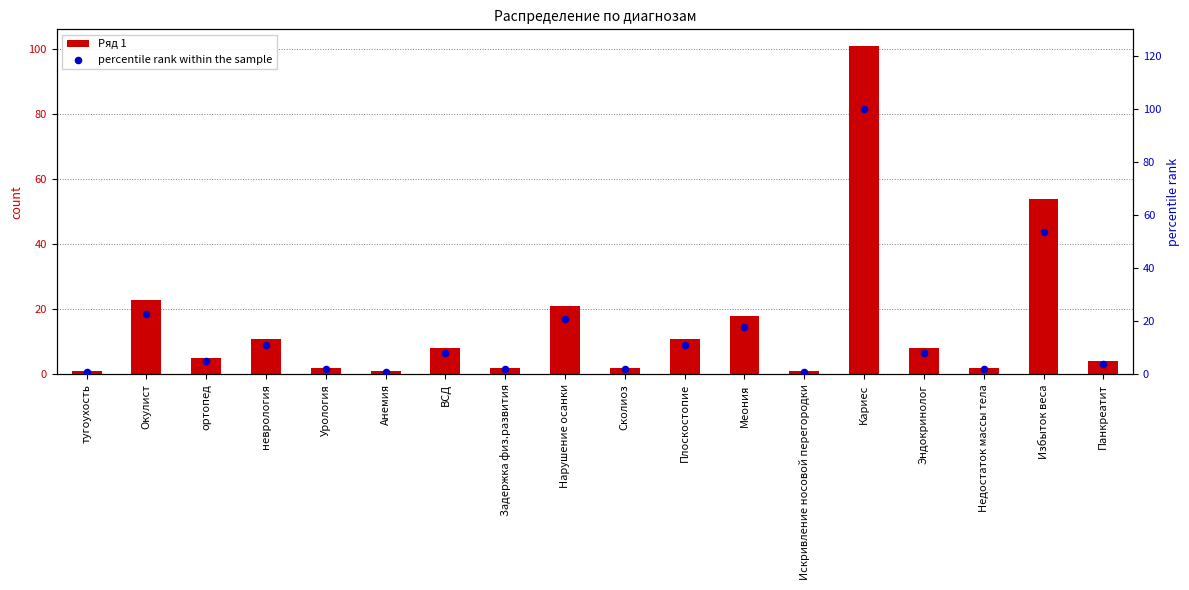

Is the value of Ряд 1 at Сколиоз greater than the value of percentile rank within the sample at Сколиоз?

Yes